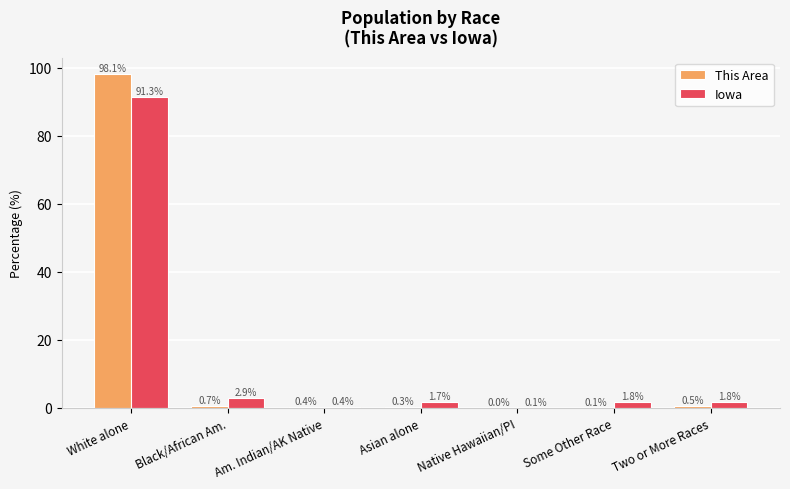

True or false: Iowa has a value of 0.1 at Native Hawaiian/PI.

True